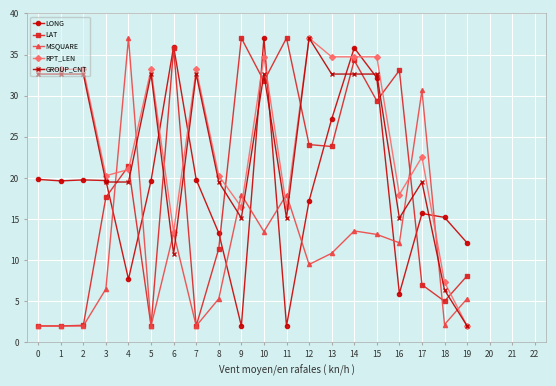

Is it true that GROUP_CNT equals 6.4 at 18?

True